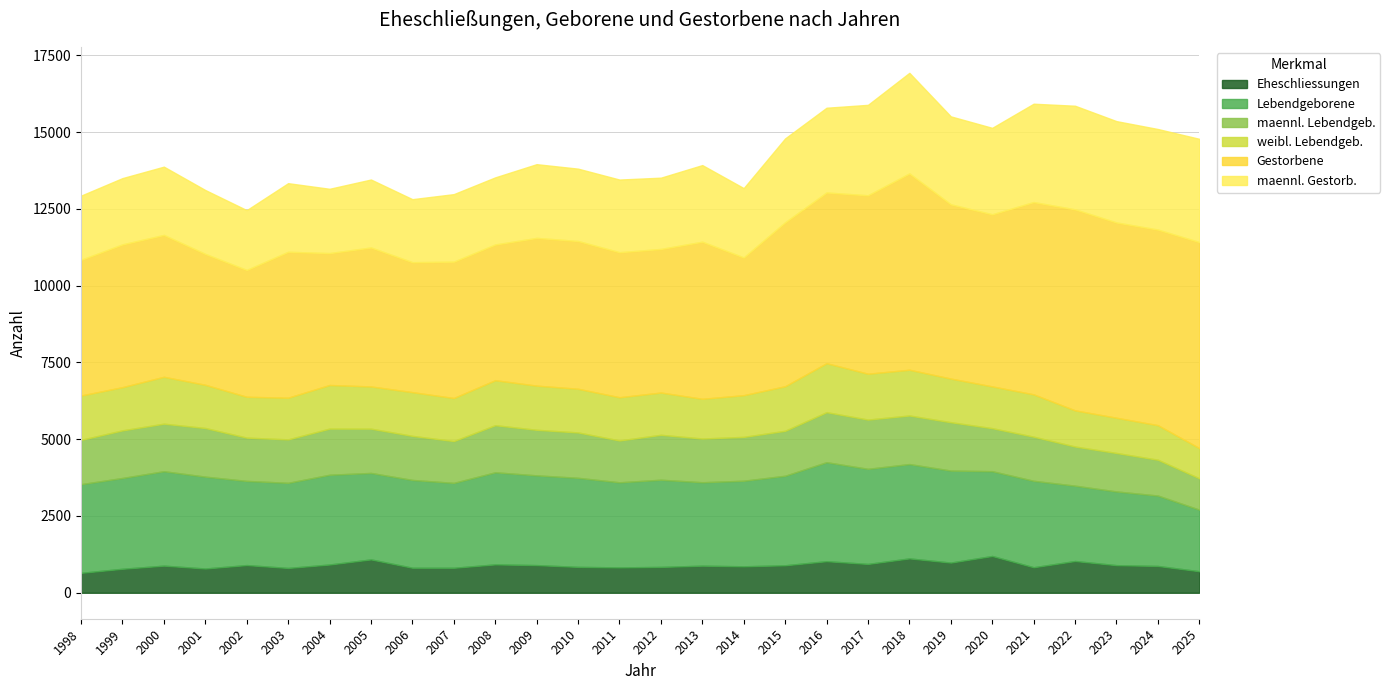

What is the difference between the second highest and second lowest values in the Gestorbene series?

2314